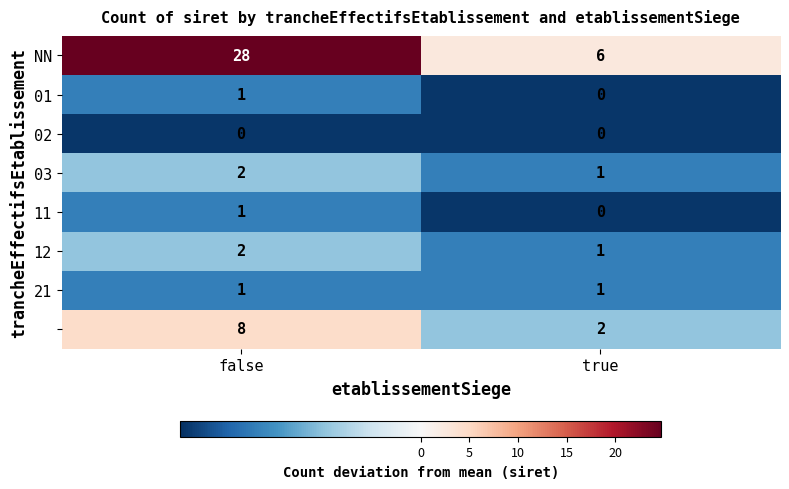

Which category has the highest value across all series?

false